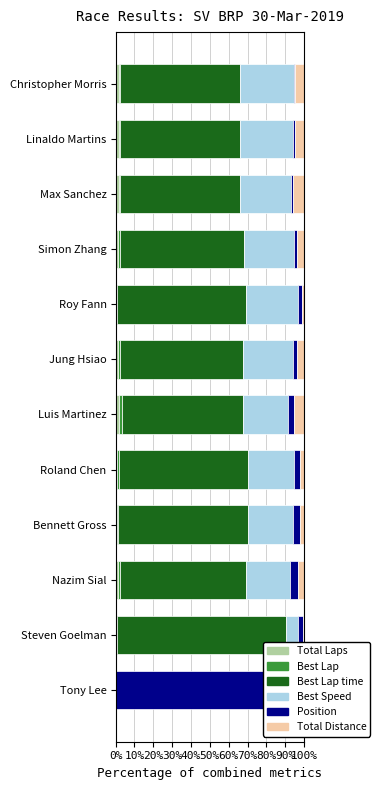

The Total Laps series shows 0.4 at Luis Martinez. True or false?

False